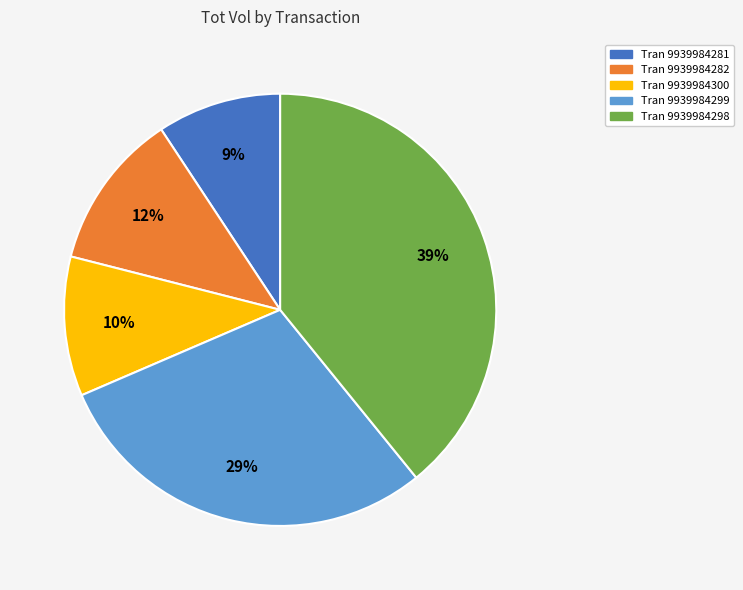

Is there a majority slice in this chart?

No